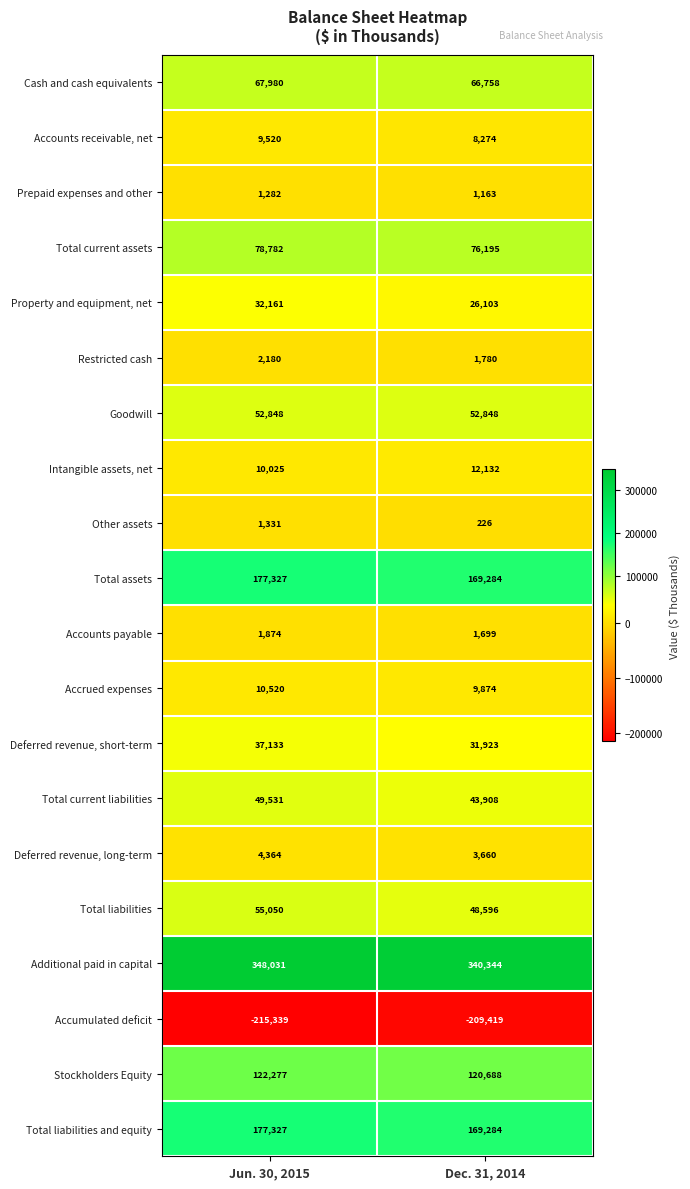

What is the sum of all Additional paid in capital values?

688375